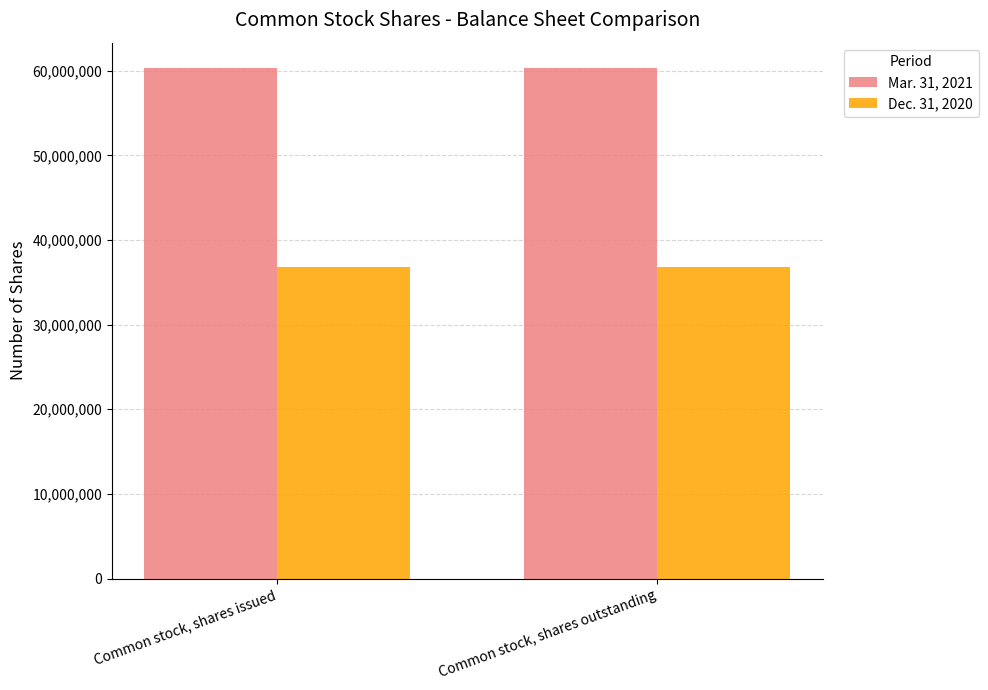

The value of Mar. 31, 2021 at Common stock, shares outstanding is 60295245. True or false?

True